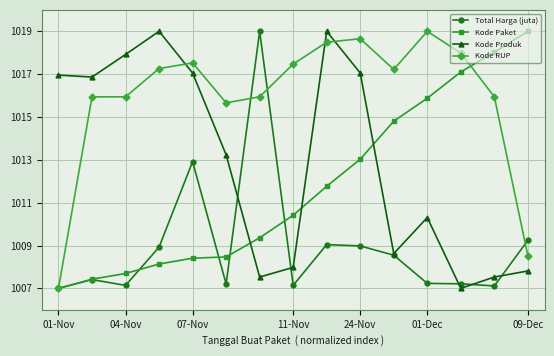

Rank the series by their average value, from lowest to highest.

Total Harga (juta), Kode Paket, Kode Produk, Kode RUP